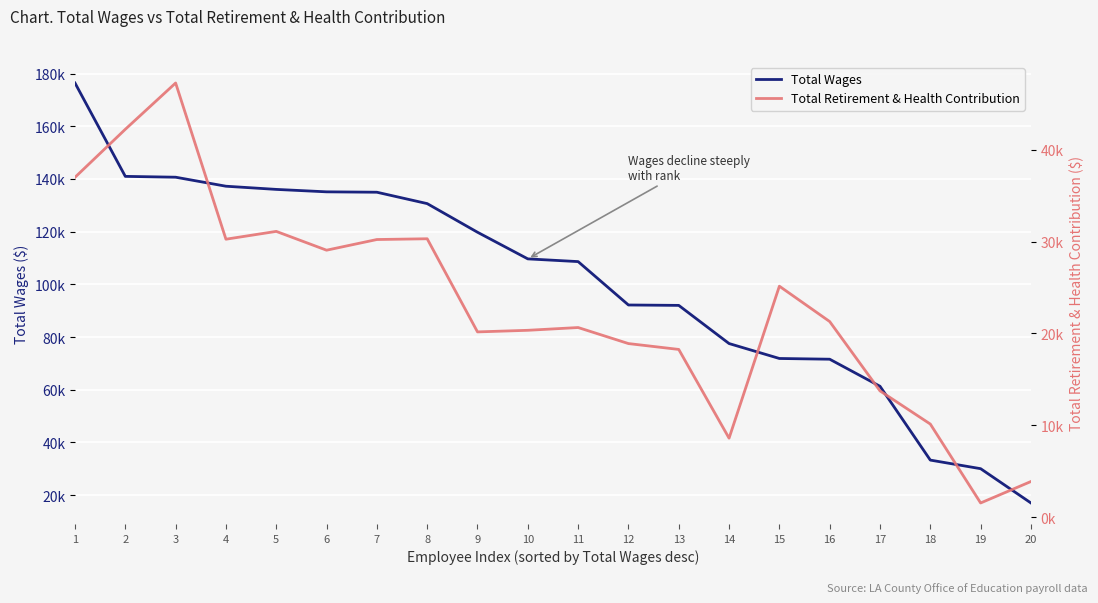

At which category is the sum across all series the highest?

1